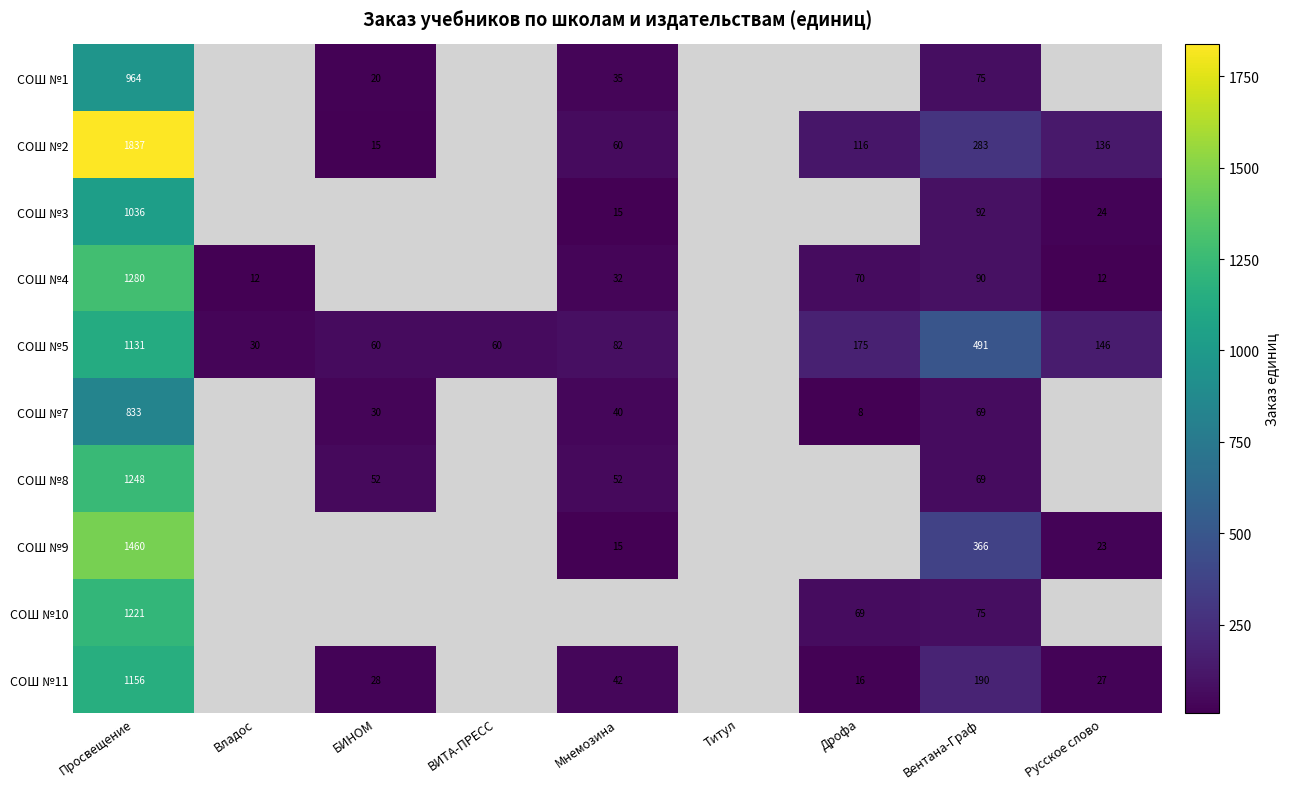

What is the sum of the СОШ №1 values at Просвещение and Вентана-Граф?

1039